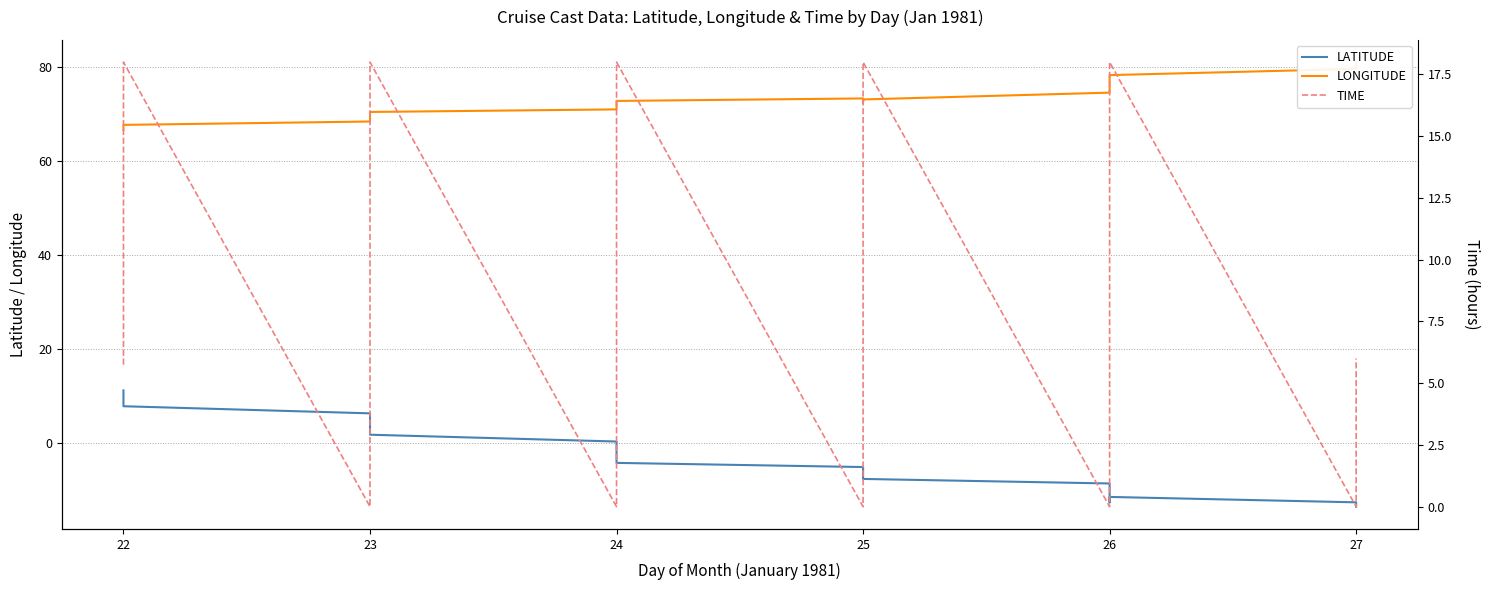

Reading right to left, what are all the values shown in this chart?

LATITUDE: -13.6	-12.7	-11.5	-12.7	-8.7	-7.7	-7.3	-7.0	-5.2	-4.3	-1.9	-1.0	0.3	1.7	3.1	6.3	7.8	9.2	11.2
LONGITUDE: 81.1	79.6	78.3	77.3	74.6	73.1	72.4	72.5	73.3	72.8	72.3	72.0	71.0	70.5	69.8	68.4	67.7	67.3	66.6
TIME: 6.0	0.0	18.0	12.0	0.0	18.0	12.0	6.0	0.0	18.0	12.0	6.0	0.0	18.0	12.0	0.0	18.0	12.0	5.8